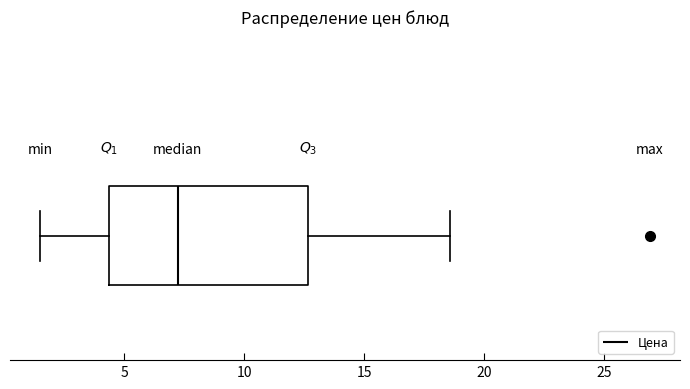

Transcribe this box plot: give where the median line is, the range the box spans, and where the two whiskers end, as read against the x-axis. The values are not printed on the chart, so give them approximately, as read against the axis.

median 7.0, box 4.5 to 12.5, whiskers 1.5 to 18.5